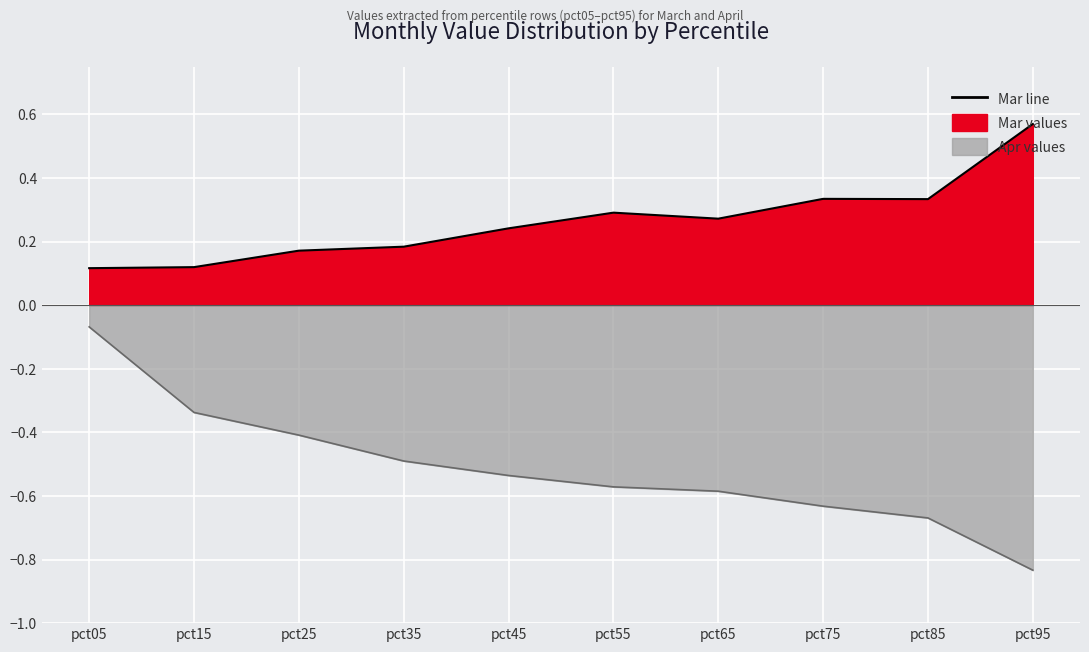

At which category is the sum across all series the highest?

pct05